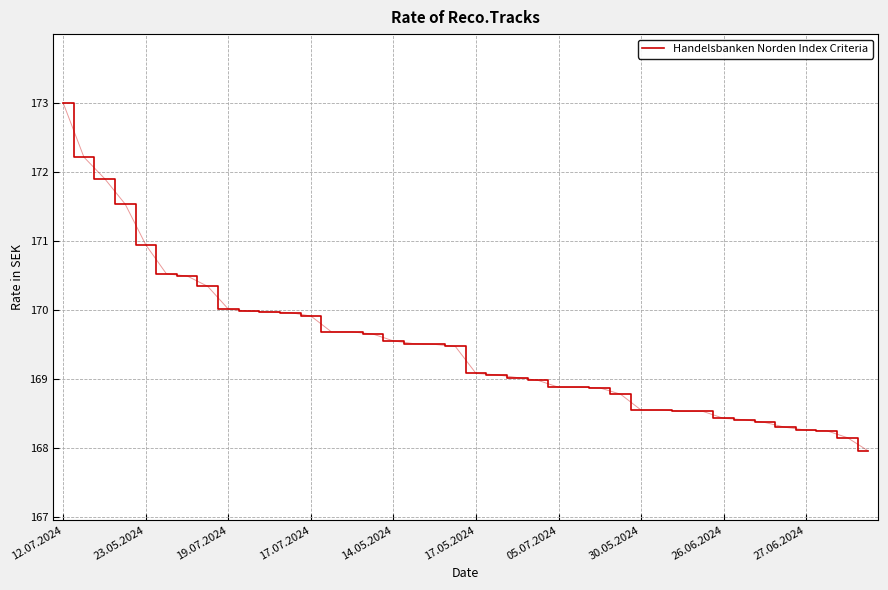

What is the minimum value shown in the chart?

168.0